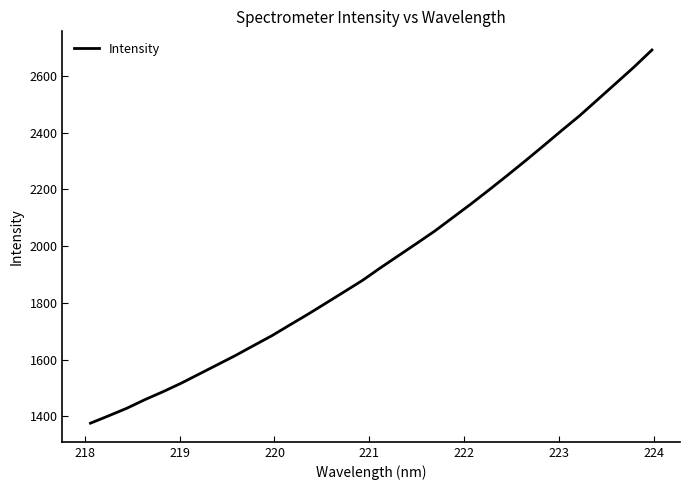

True or false: there are more than 0 points higher than both neighbors.

False